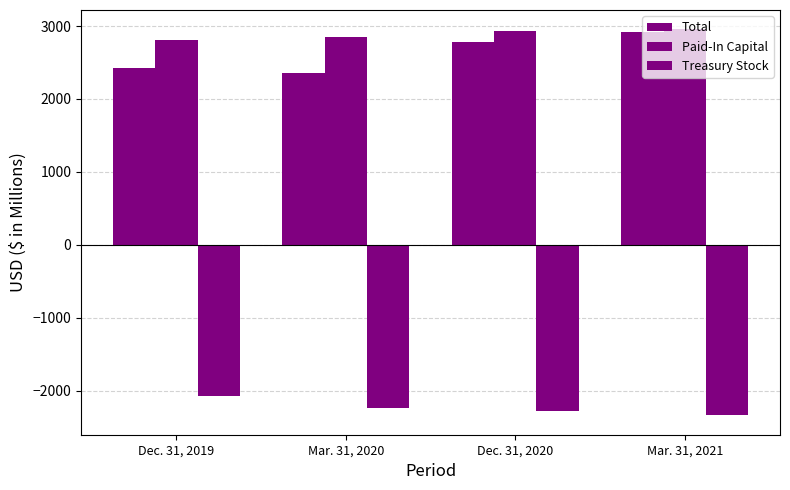

Rank the categories by Paid-In Capital value from highest to lowest.

Mar. 31, 2021, Dec. 31, 2020, Mar. 31, 2020, Dec. 31, 2019